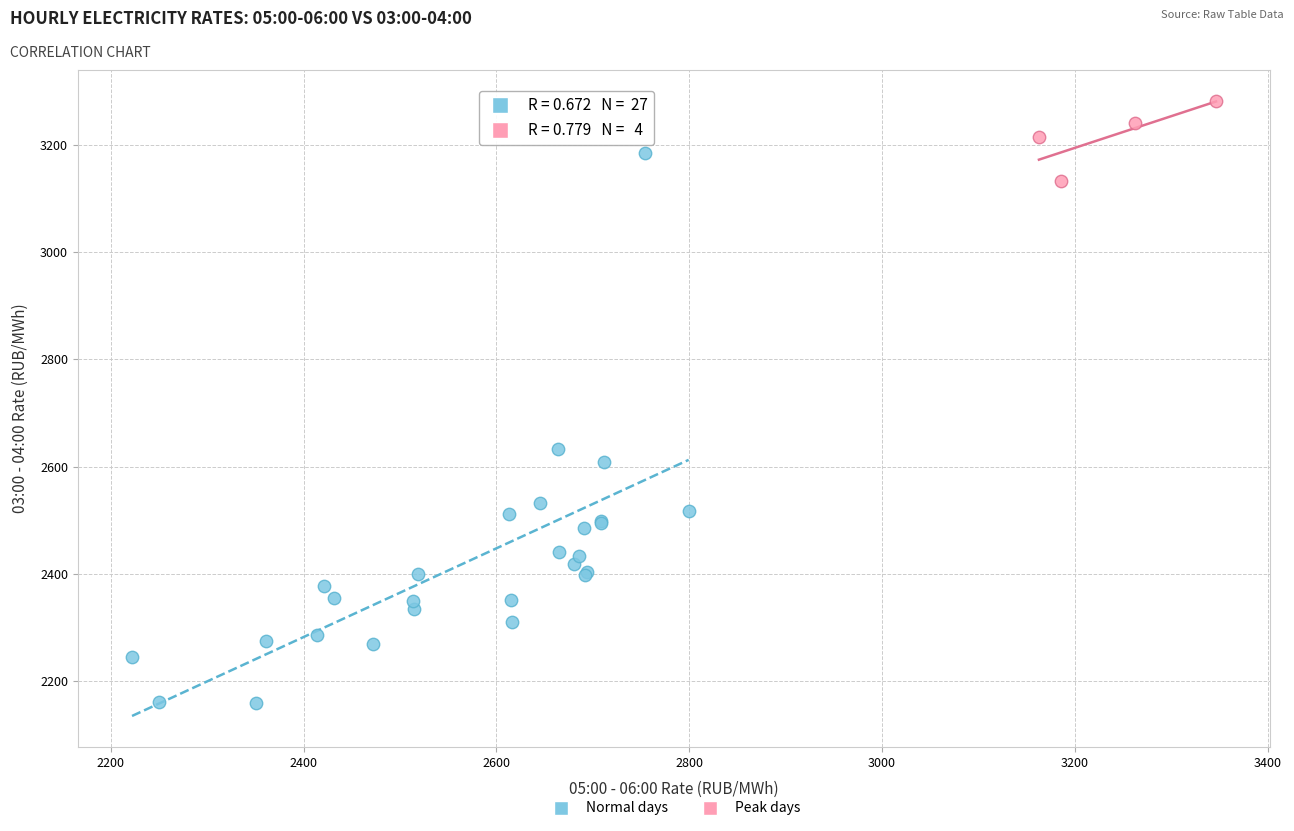

Which series reaches the maximum Y coordinate?

Peak days